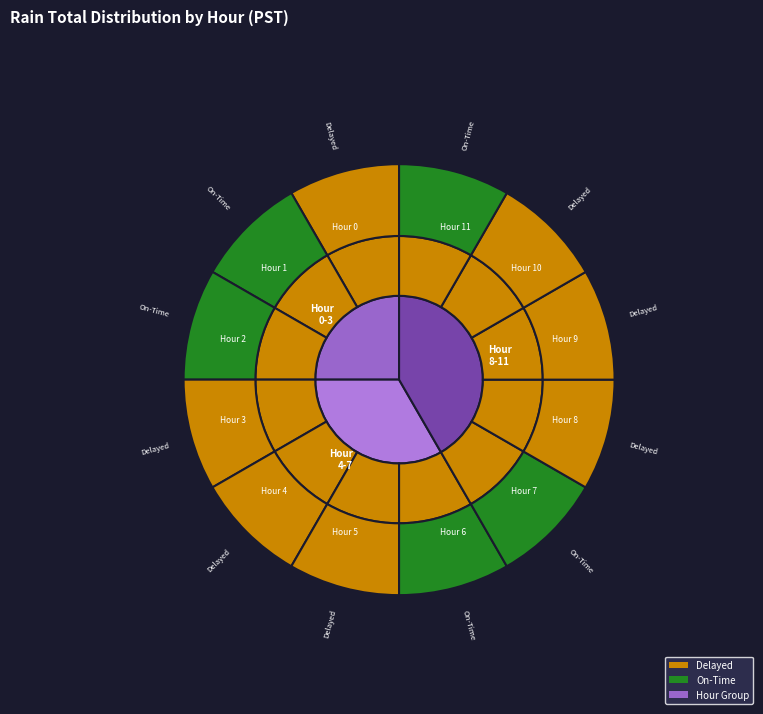

Does any single category account for the majority?

Yes